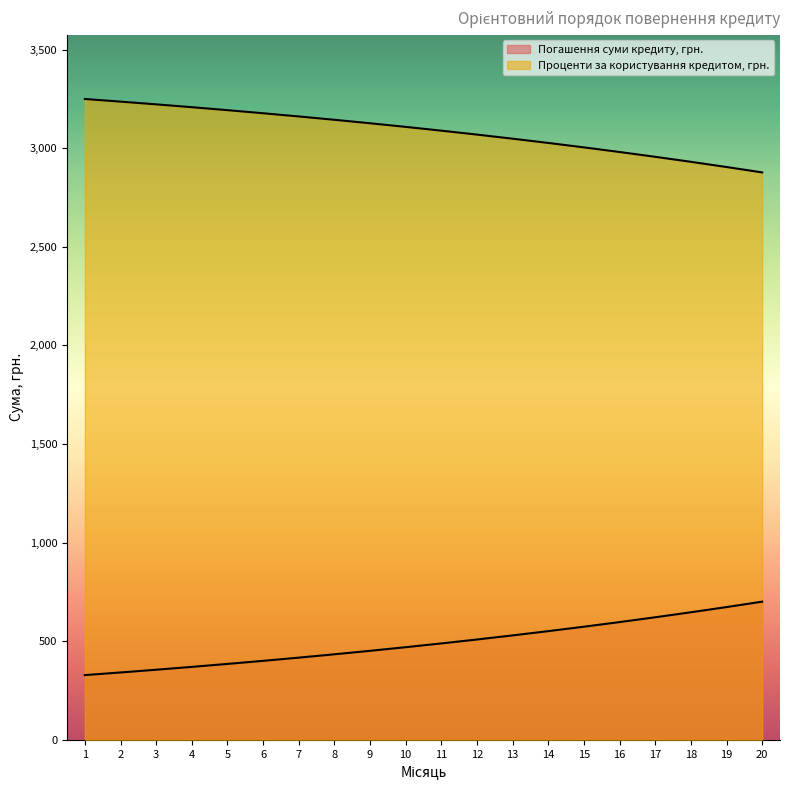

True or false: Проценти за користування кредитом, грн. and Погашення суми кредиту, грн. cross at least once.

False